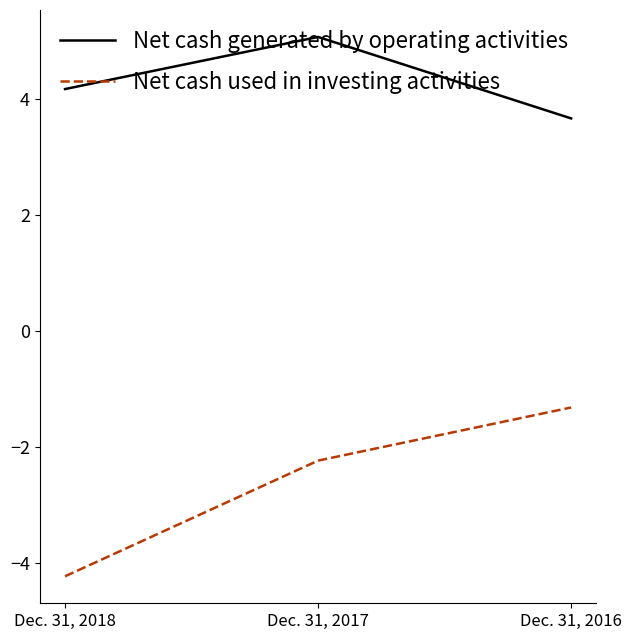

Which series has the widest spread of values?

Net cash used in investing activities